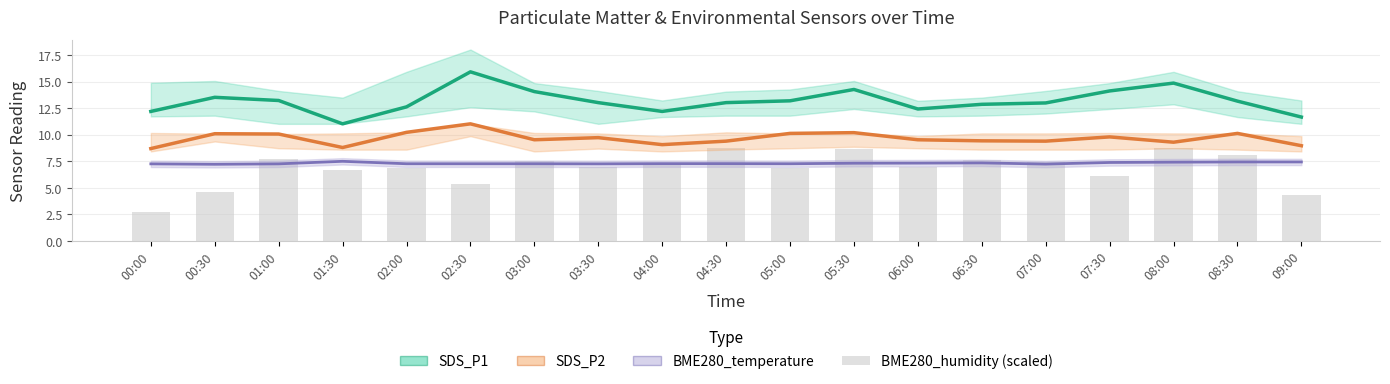

What are all the series names shown in the legend?

SDS_P1, SDS_P2, BME280_temperature, BME280_humidity (scaled)